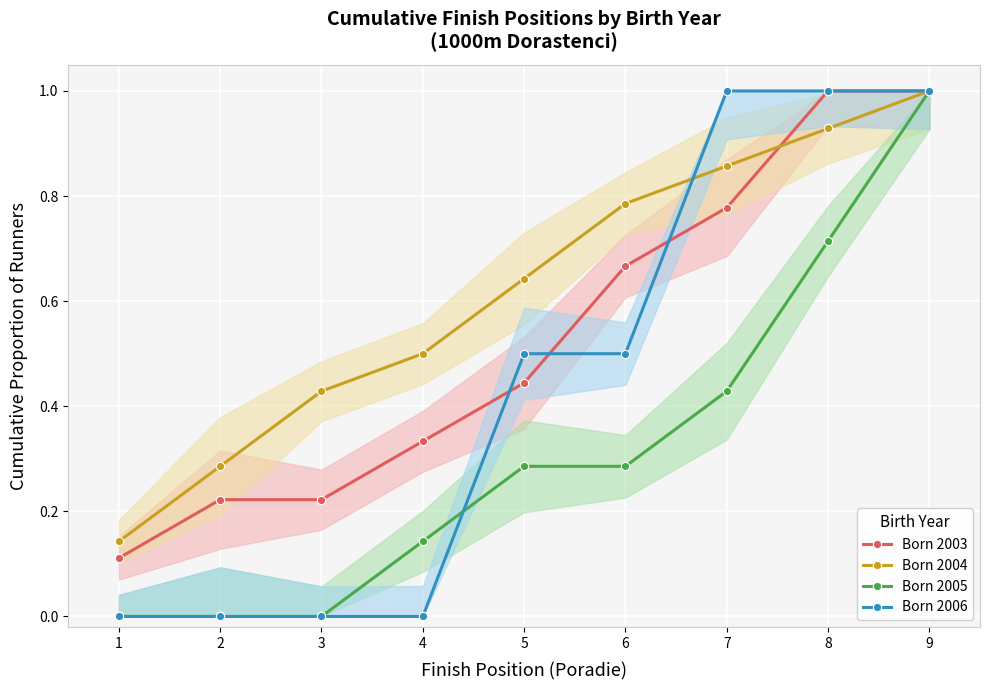

Rank the series by their average value, from highest to lowest.

Born 2004, Born 2003, Born 2006, Born 2005